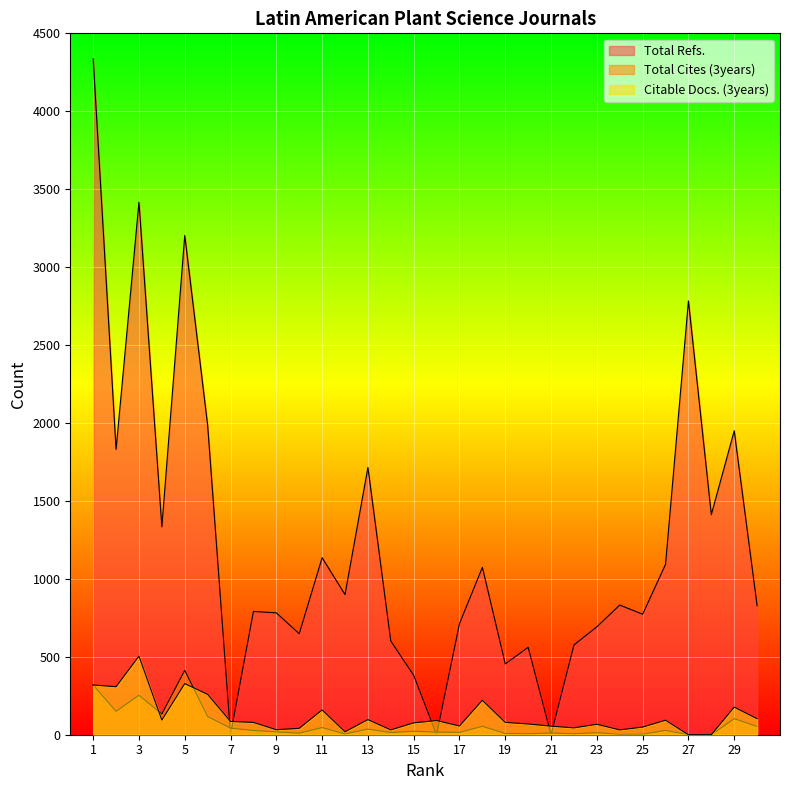

What are all the series names shown in the legend?

Total Refs., Total Cites (3years), Citable Docs. (3years)